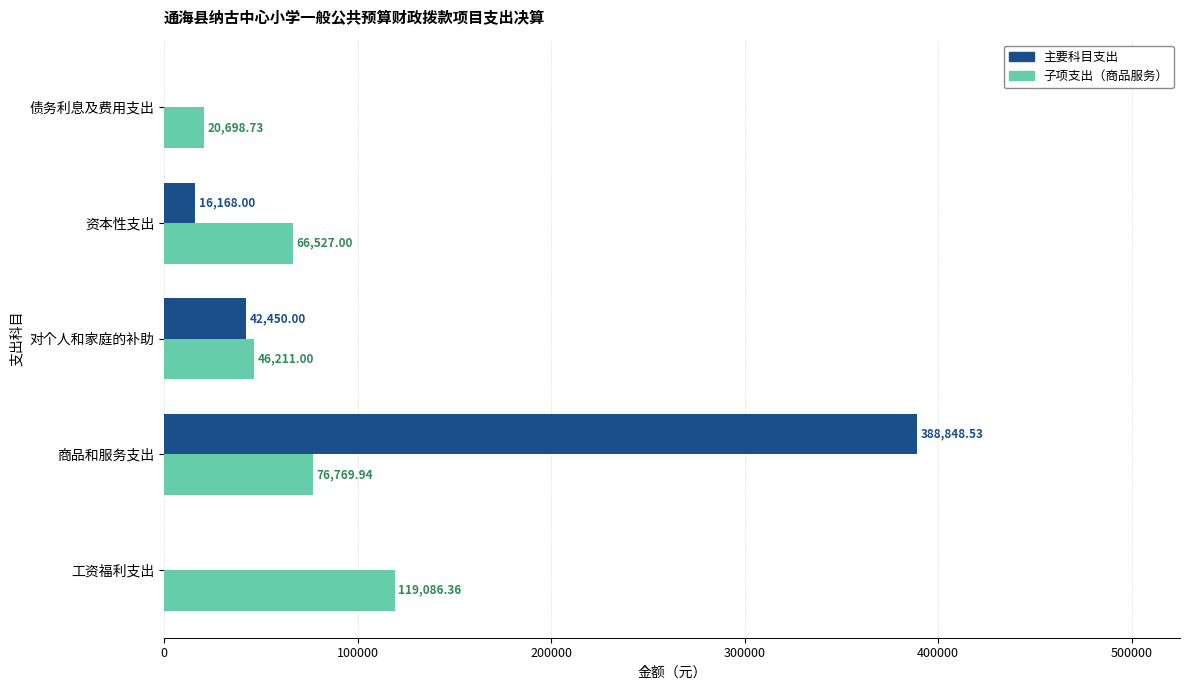

At which label is 子项支出（商品服务） closest to 69892?

资本性支出